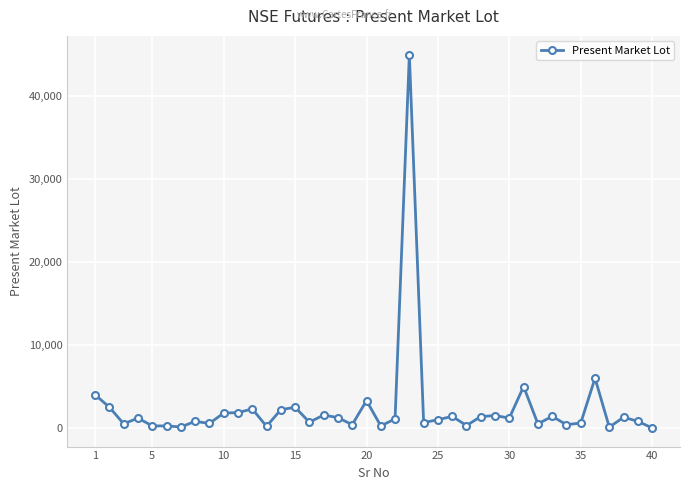

What is the maximum value shown in the chart?

45000